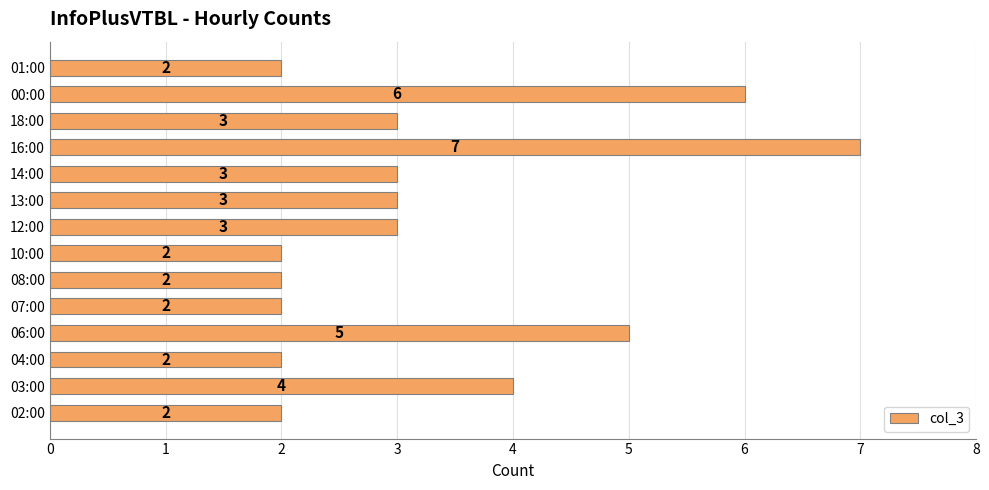

At which label is the value closest to 4?

03:00